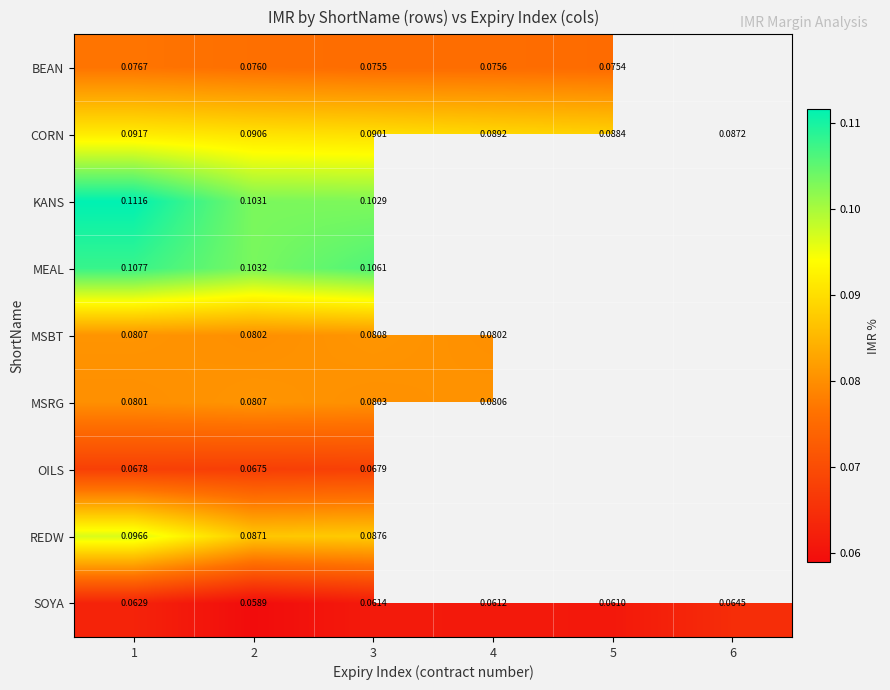

At 3, list the series in order from largest to smallest.

MEAL, KANS, CORN, REDW, MSBT, MSRG, BEAN, OILS, SOYA